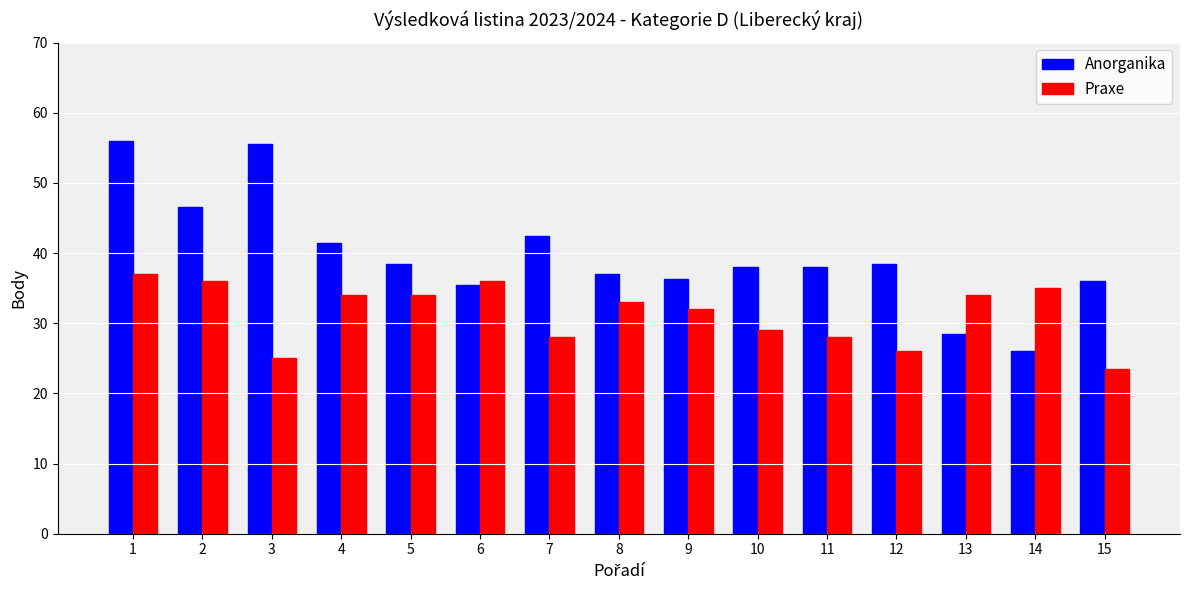

At which label does Anorganika first exceed 38?

1